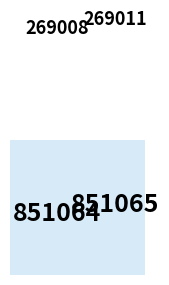

To the nearest percent, what portion does 269011 represent?

50%